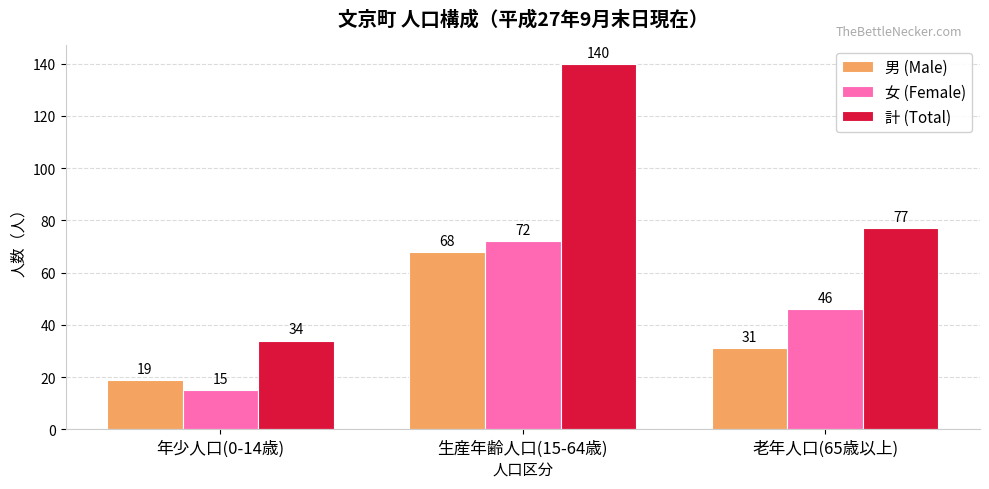

What is the value of the 計 (Total) bar at the 3rd from the left?

77